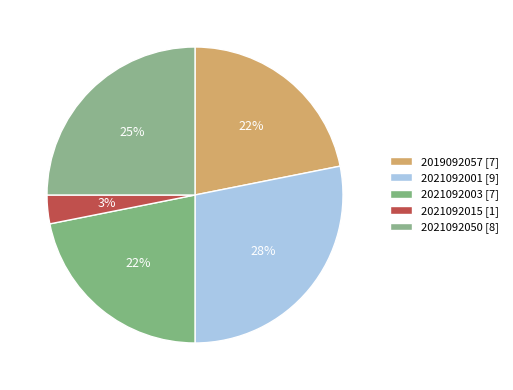

True or false: 2021092050 accounts for 37% of the total.

False